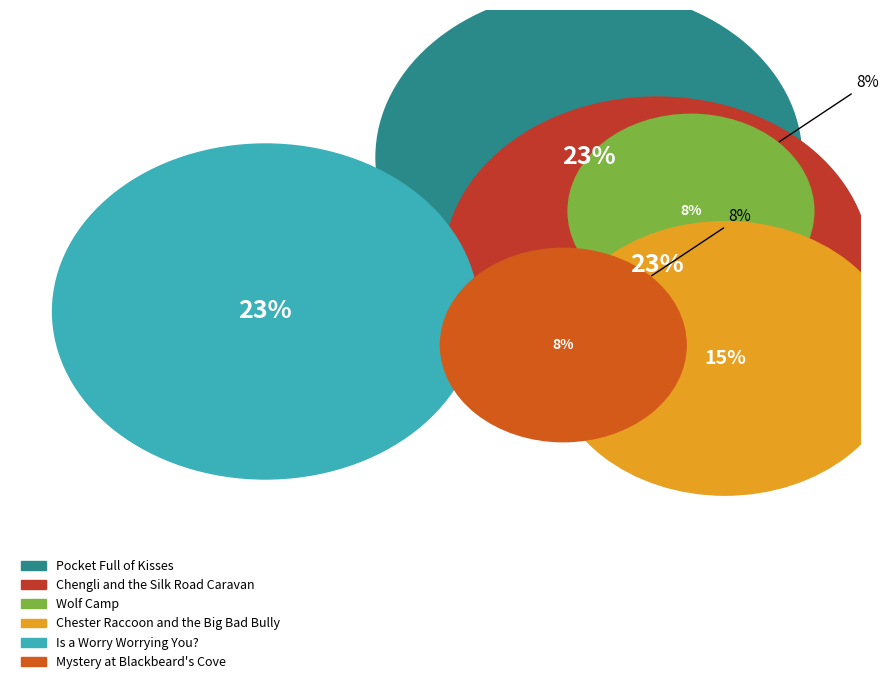

To the nearest percent, what is the difference between the largest and smallest slice percentages?

15%